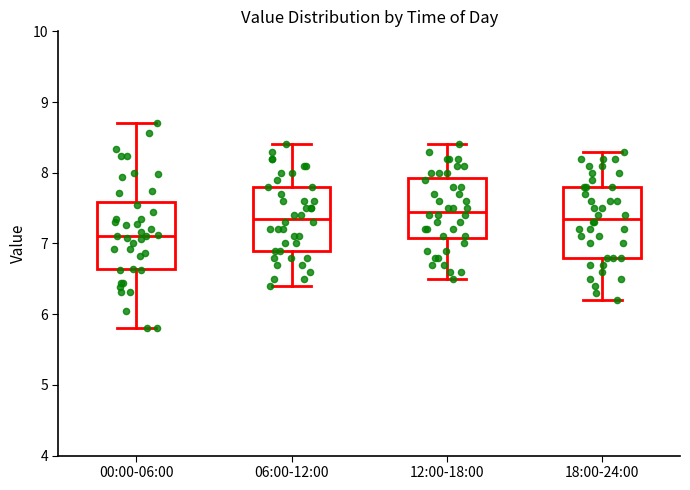

Reading left to right, transcribe this box plot: for each box, give where its median line is, the range the box spans, and where its two whiskers end, as read against the y-axis. The values are not printed on the chart, so give them approximately, as read against the axis.

00:00-06:00: median 7.1, box 6.6 to 7.6, whiskers 5.8 to 8.7
06:00-12:00: median 7.4, box 6.9 to 7.8, whiskers 6.4 to 8.4
12:00-18:00: median 7.5, box 7.1 to 7.9, whiskers 6.5 to 8.4
18:00-24:00: median 7.4, box 6.8 to 7.8, whiskers 6.2 to 8.3